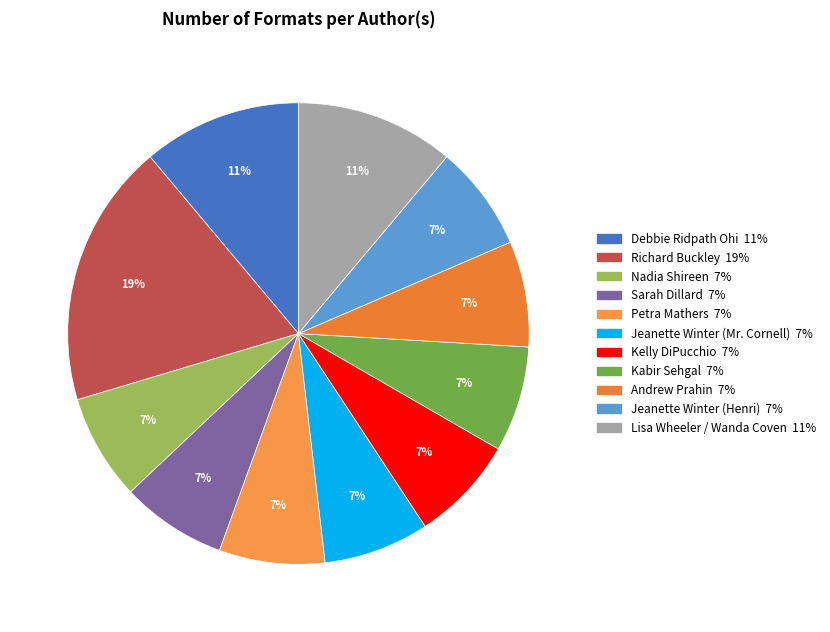

What is the ratio of the value at Kelly DiPucchio to the value at Jeanette Winter (Mr. Cornell)?

1.0